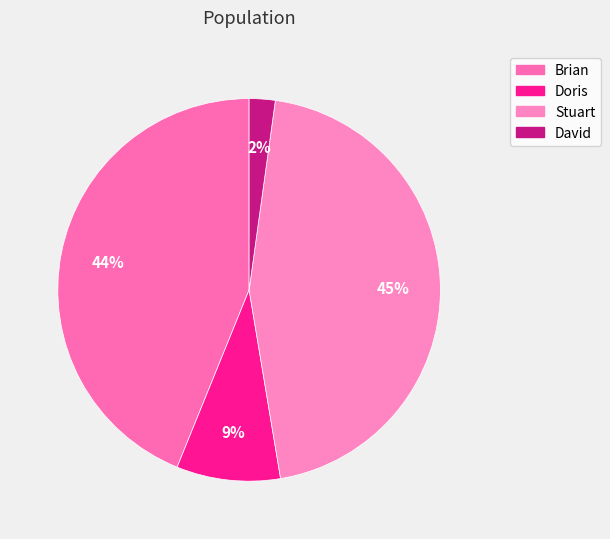

Approximately how many times larger is the value at Brian compared to David?

20.0